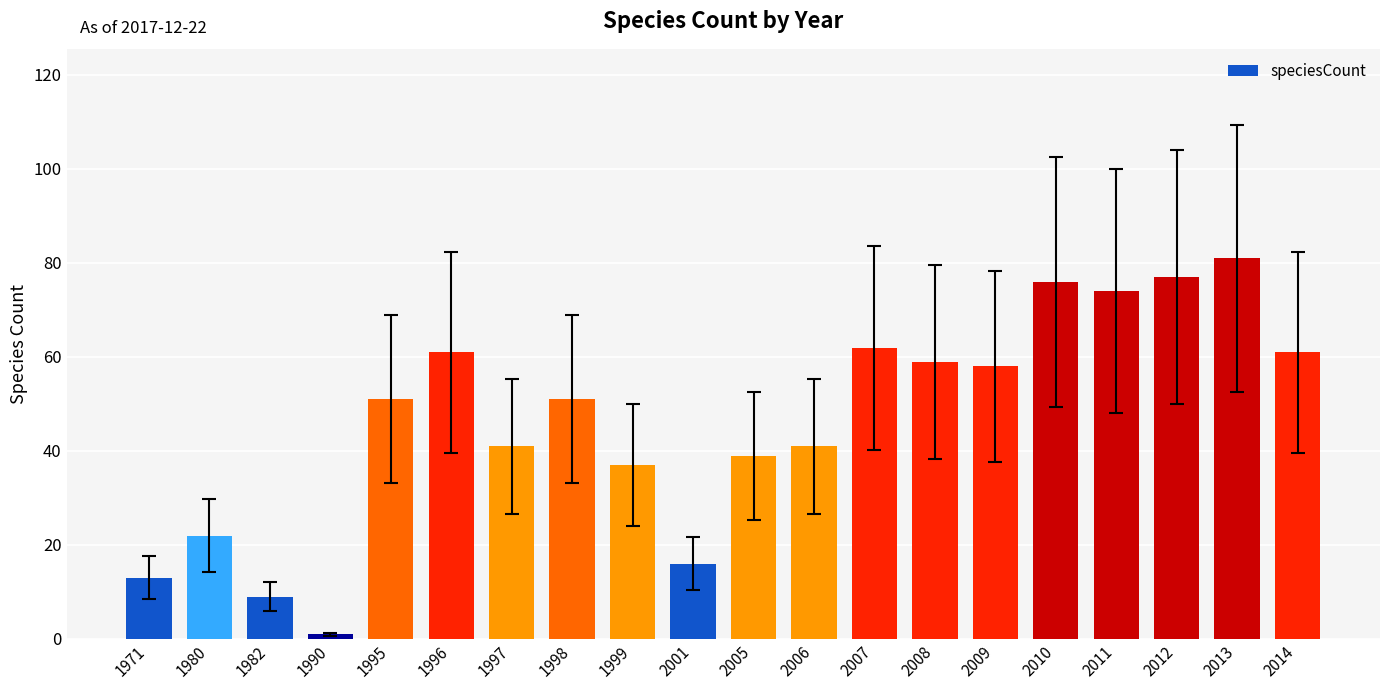

Reading right to left, what are all the values shown in this chart?

61	81	77	74	76	58	59	62	41	39	16	37	51	41	61	51	1	9	22	13